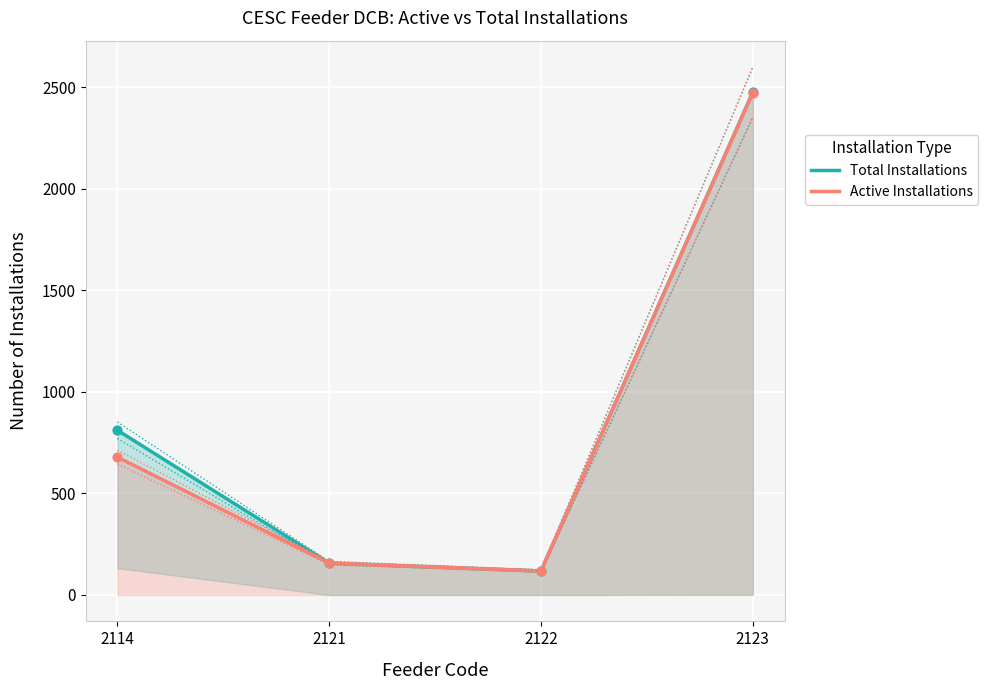

At which category is the sum across all series the highest?

2123